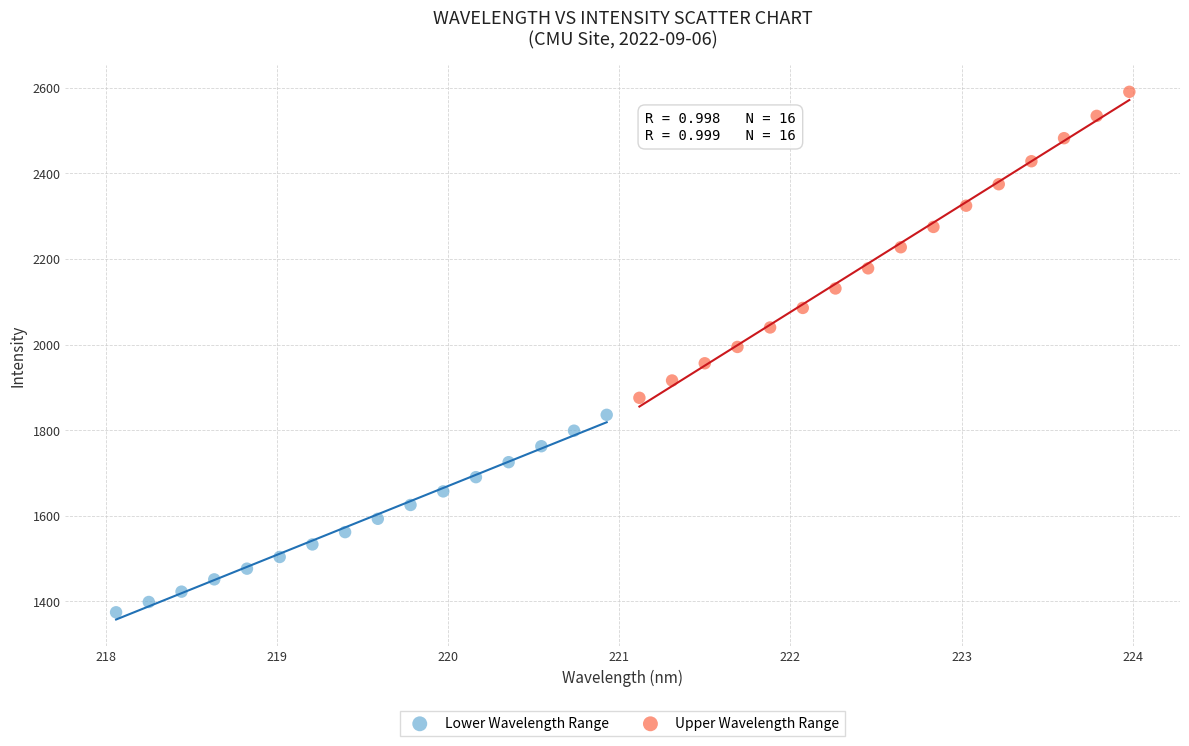

Which series has the largest Y range (max minus min)?

Upper Wavelength Range